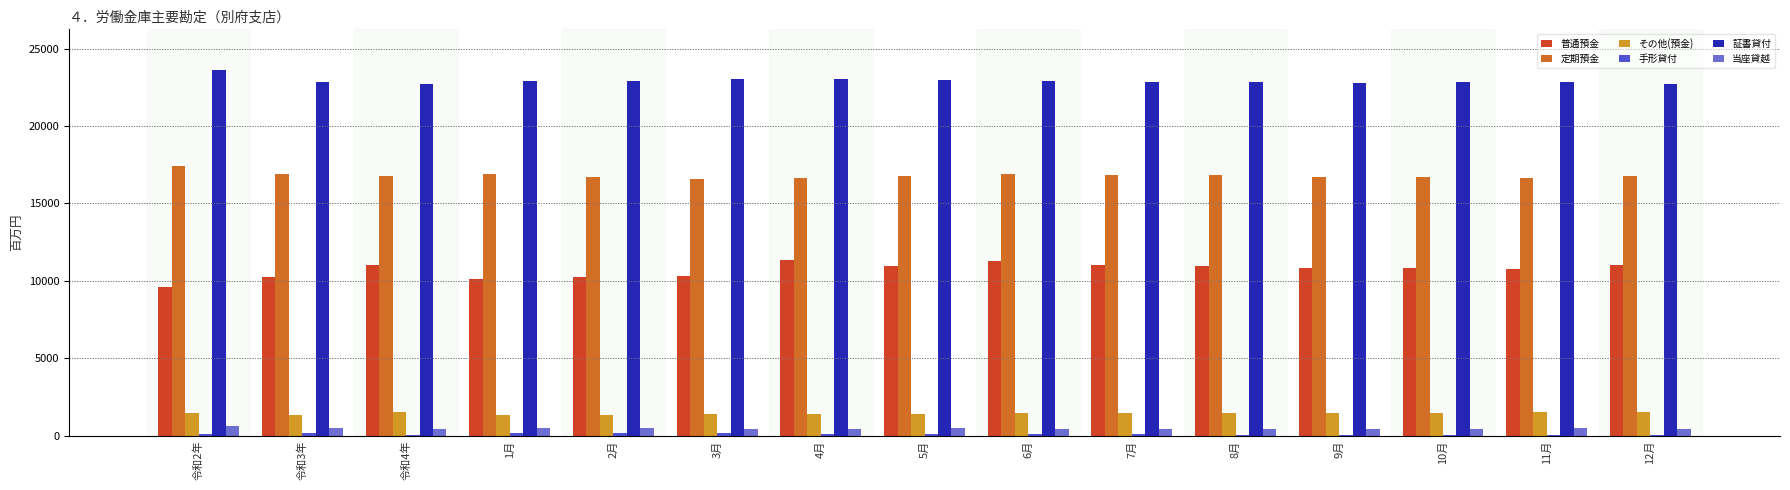

What is the maximum value for 定期預金?

17390